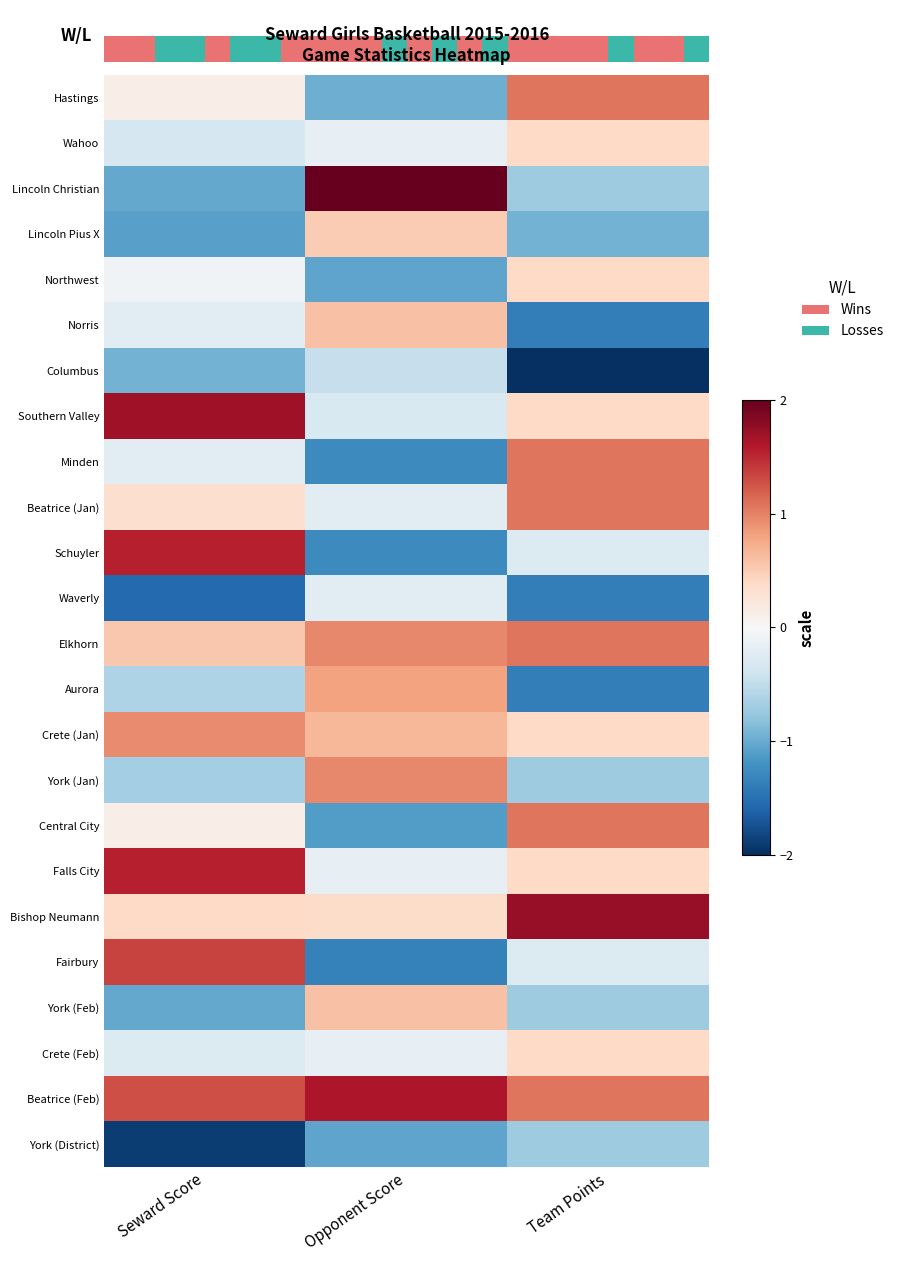

The value of Lincoln Christian at Seward Score is -0.5. True or false?

False